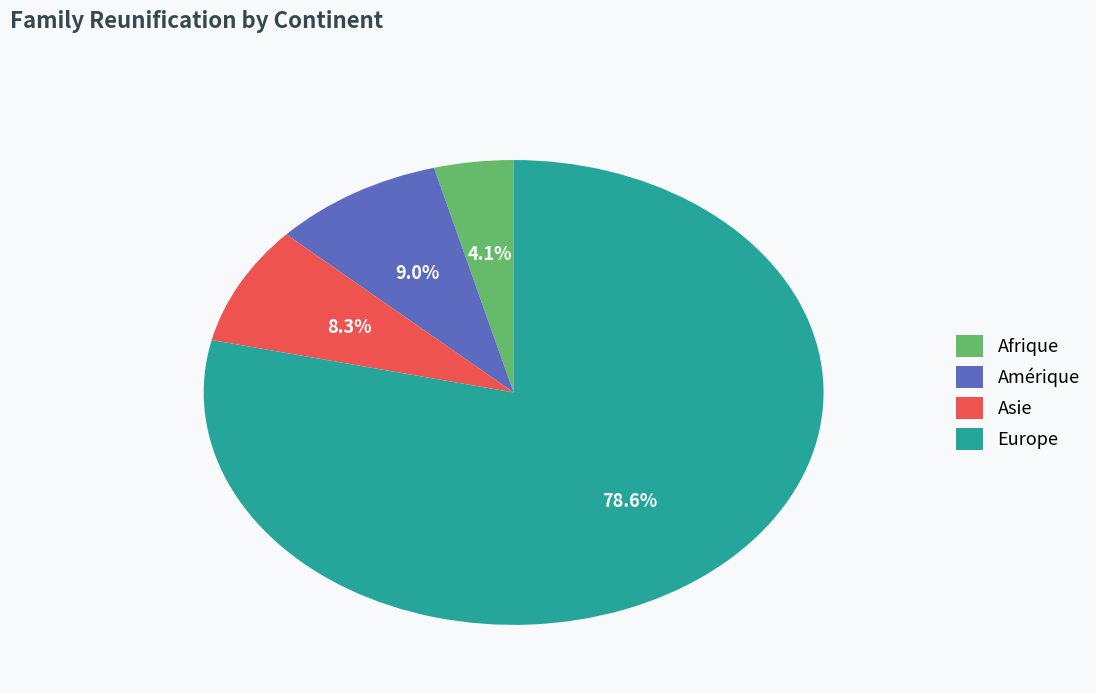

True or false: Europe accounts for 79% of the total.

True